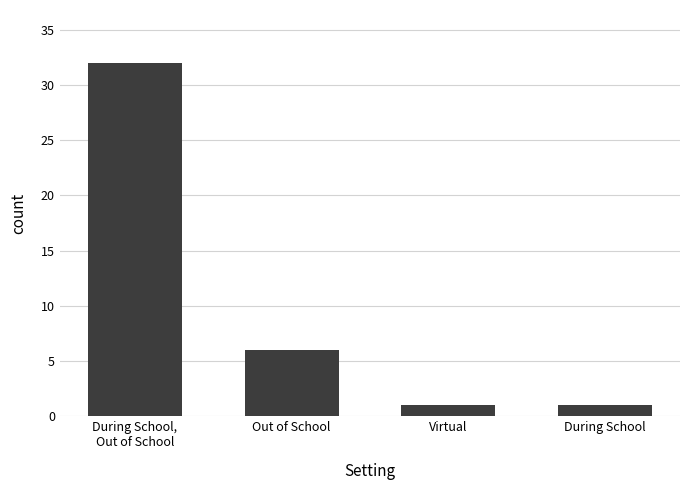

What is the greatest value displayed?

32